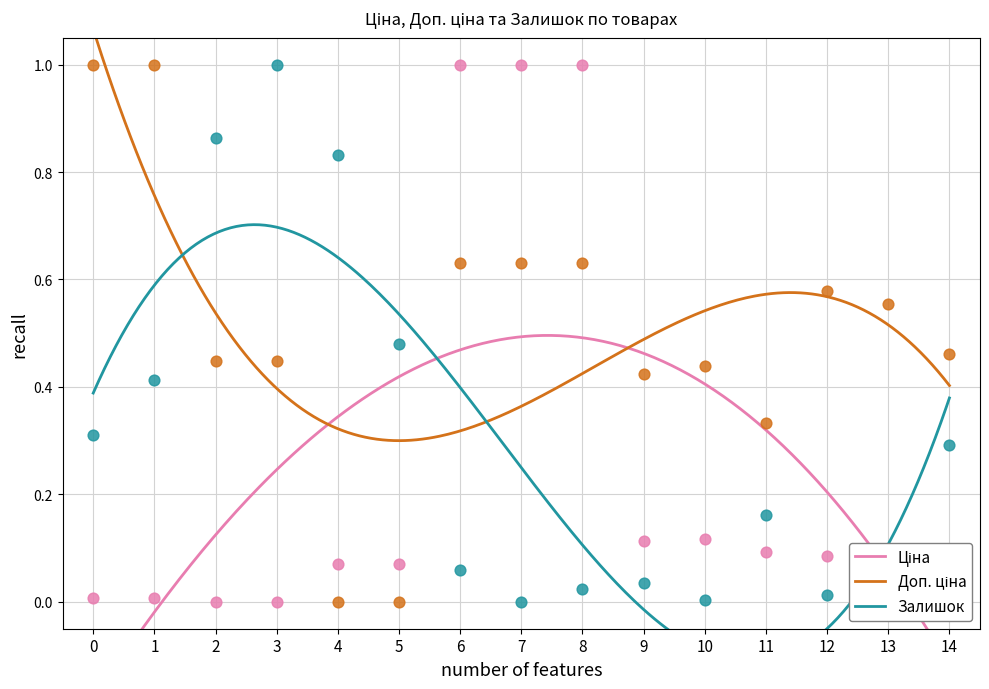

Which series reaches the maximum Y coordinate?

Ціна